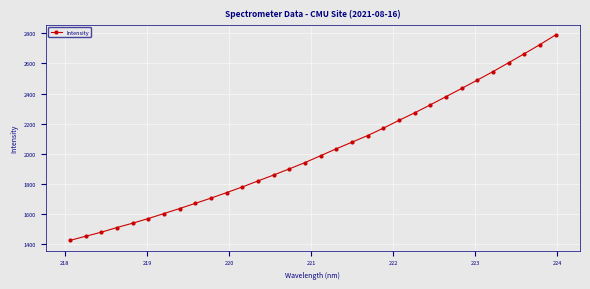

How many distinct data groups are displayed?

1